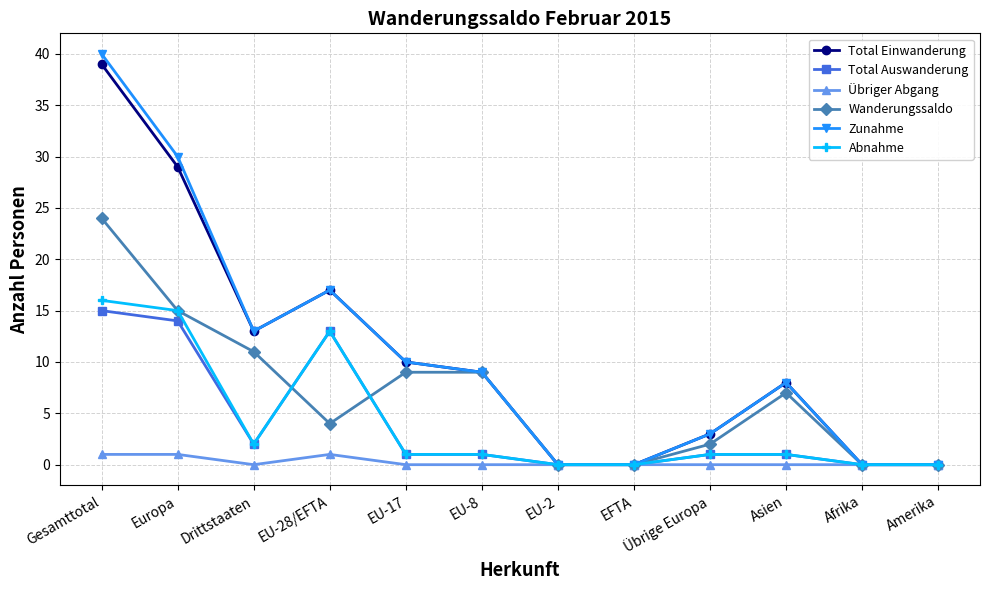

Reading right to left, transcribe all the data shown in this chart.

Total Einwanderung: 0	0	8	3	0	0	9	10	17	13	29	39
Total Auswanderung: 0	0	1	1	0	0	1	1	13	2	14	15
Übriger Abgang: 0	0	0	0	0	0	0	0	1	0	1	1
Wanderungssaldo: 0	0	7	2	0	0	9	9	4	11	15	24
Zunahme: 0	0	8	3	0	0	9	10	17	13	30	40
Abnahme: 0	0	1	1	0	0	1	1	13	2	15	16